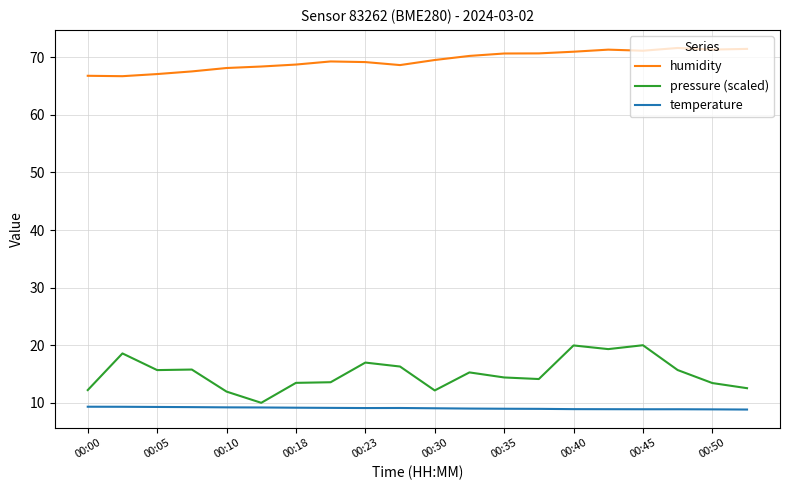

Which series has the largest range (max minus min)?

pressure (scaled)